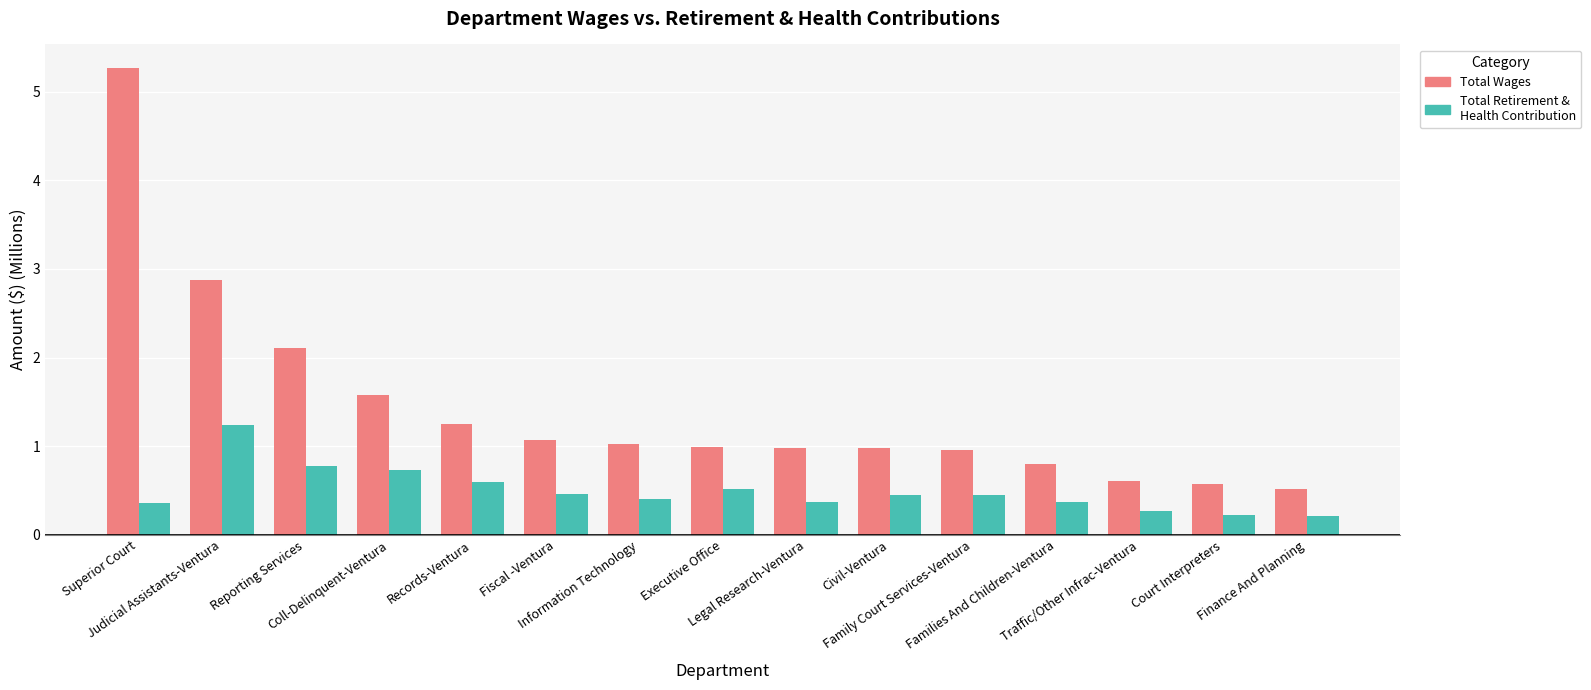

How many data points does each series have?

15